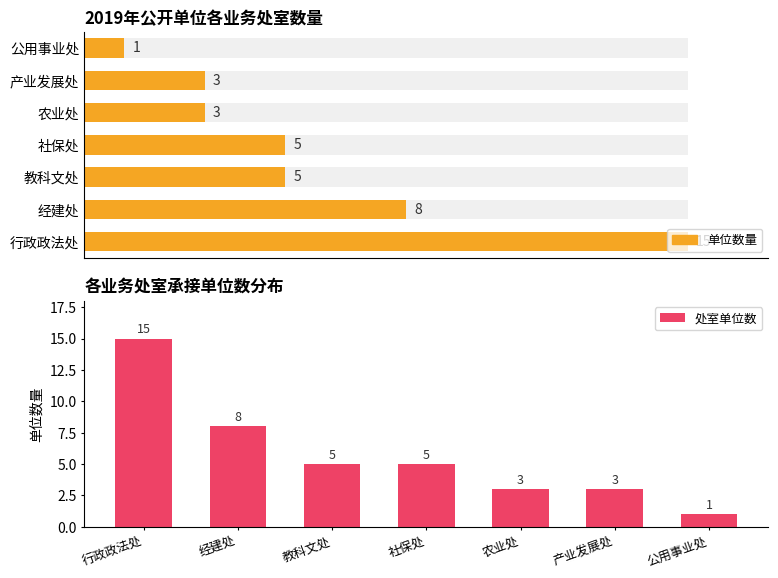

How many data points are above 5?

2